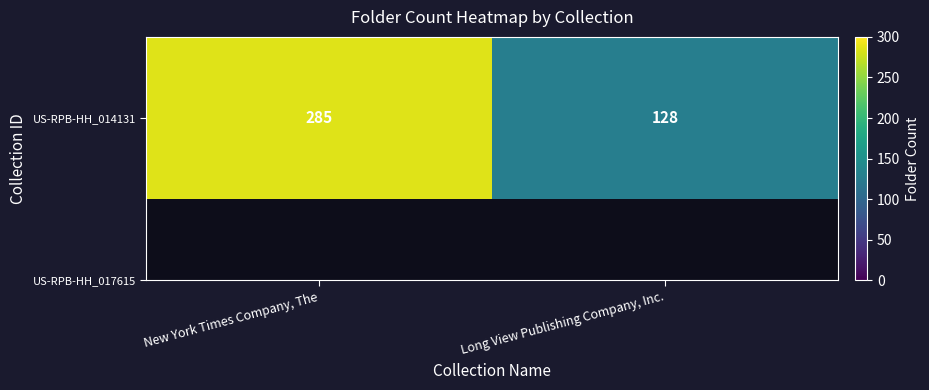

How many categories are shown in the chart?

2